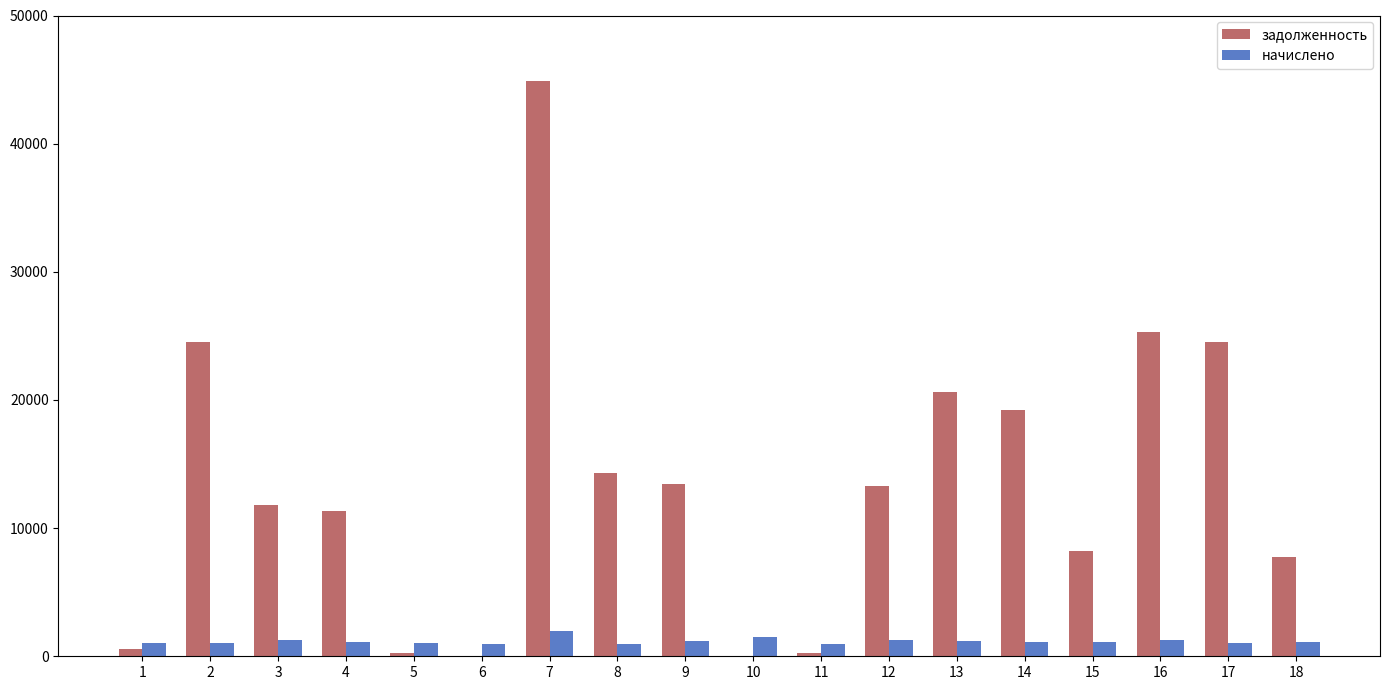

What is the maximum value for начислено?

2004.0